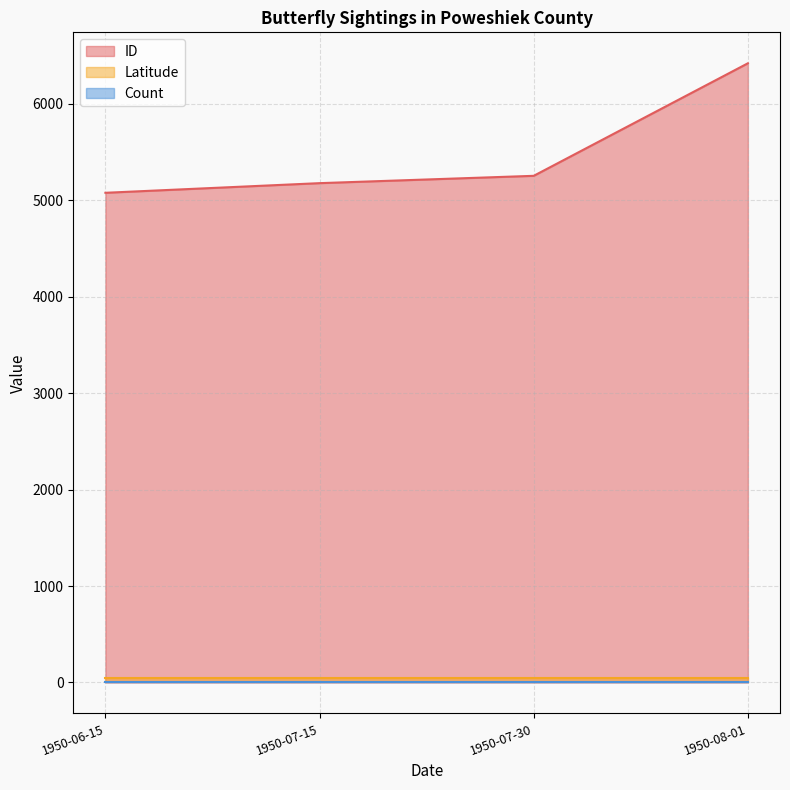

At which label is ID closest to 5749?

1950-07-30